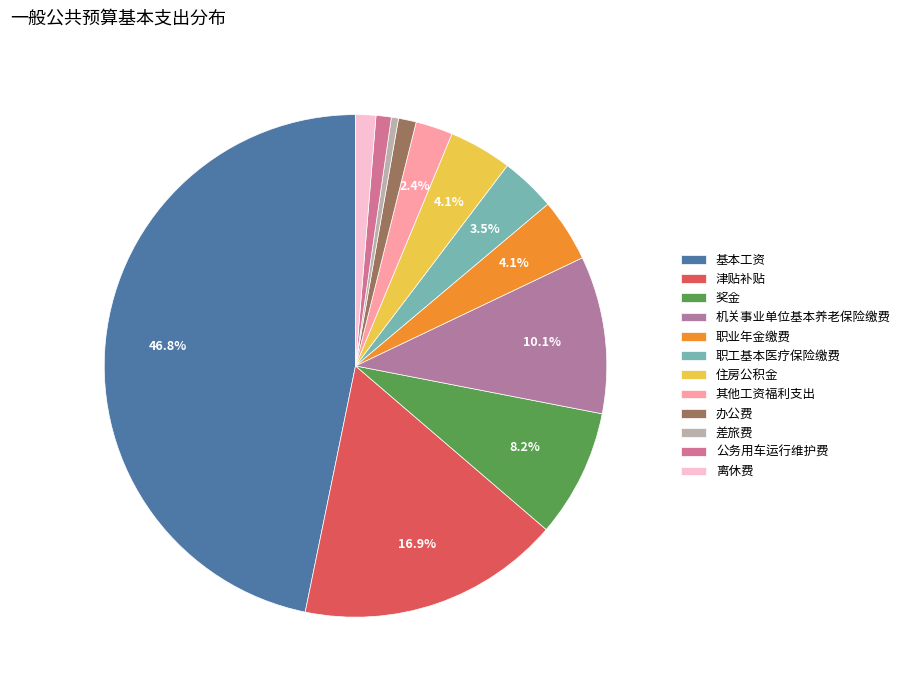

What is the total percentage of 机关事业单位基本养老保险缴费 and 办公费?

11.3%